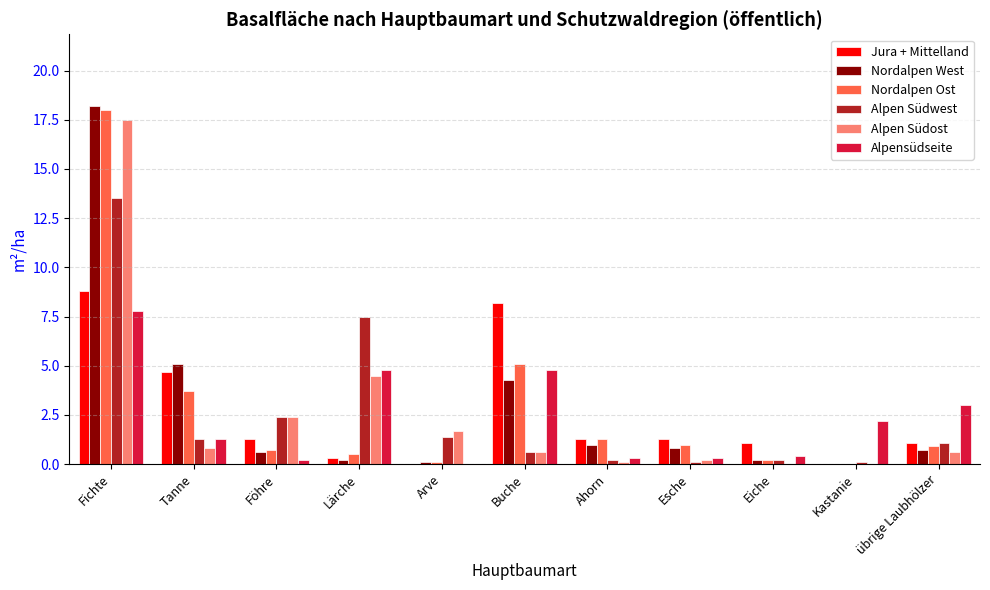

At which label is Nordalpen Ost closest to 9?

Buche